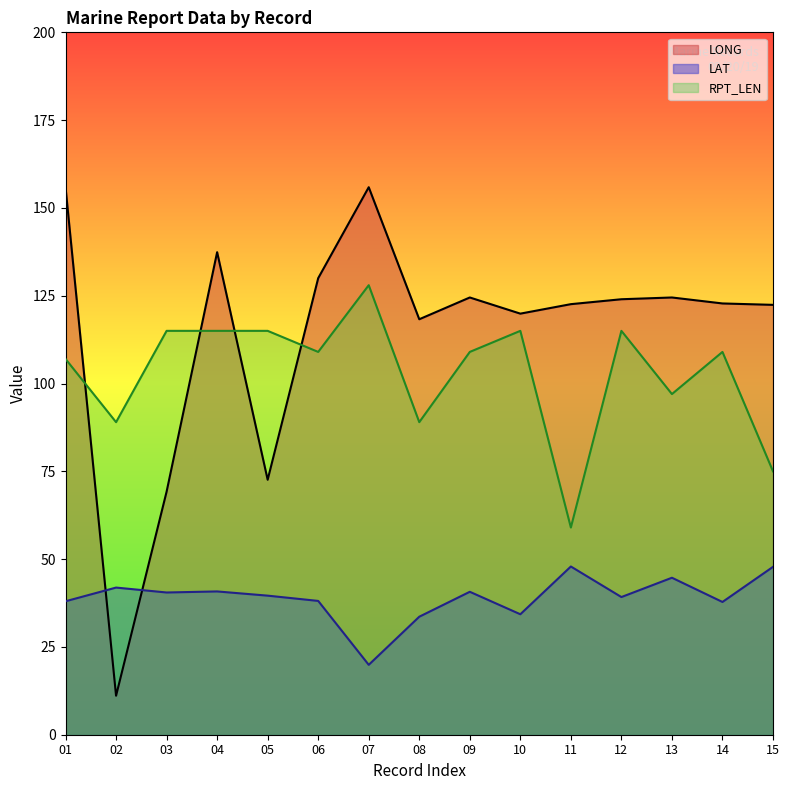

The RPT_LEN series shows 97.0 at 13. True or false?

True